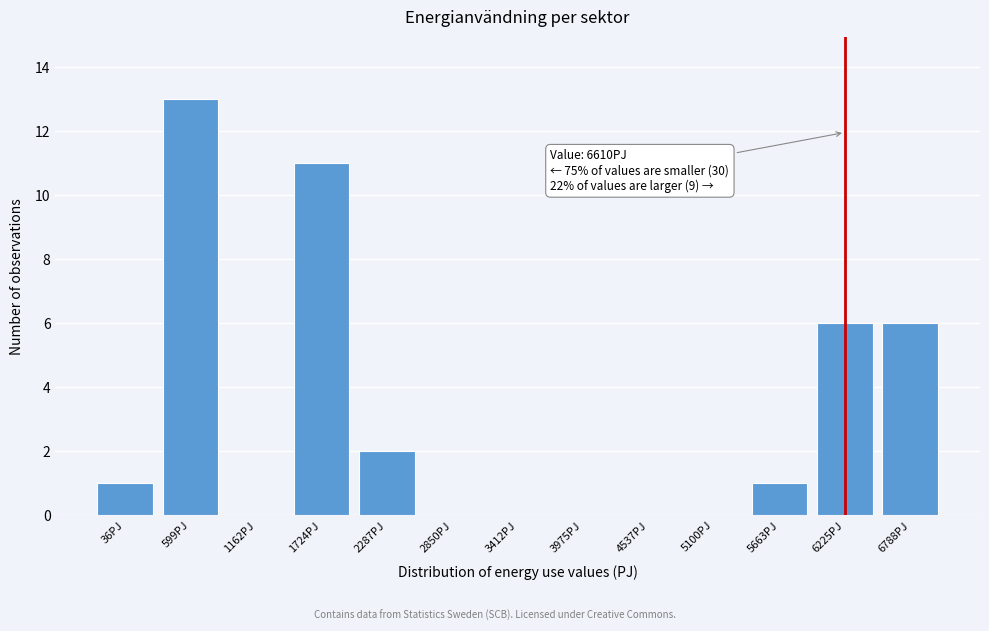

Reading left to right, what are all the values shown in this chart?

36PJ=1	599PJ=13	1162PJ=0	1724PJ=11	2287PJ=2	2850PJ=0	3412PJ=0	3975PJ=0	4537PJ=0	5100PJ=0	5663PJ=1	6225PJ=6	6788PJ=6